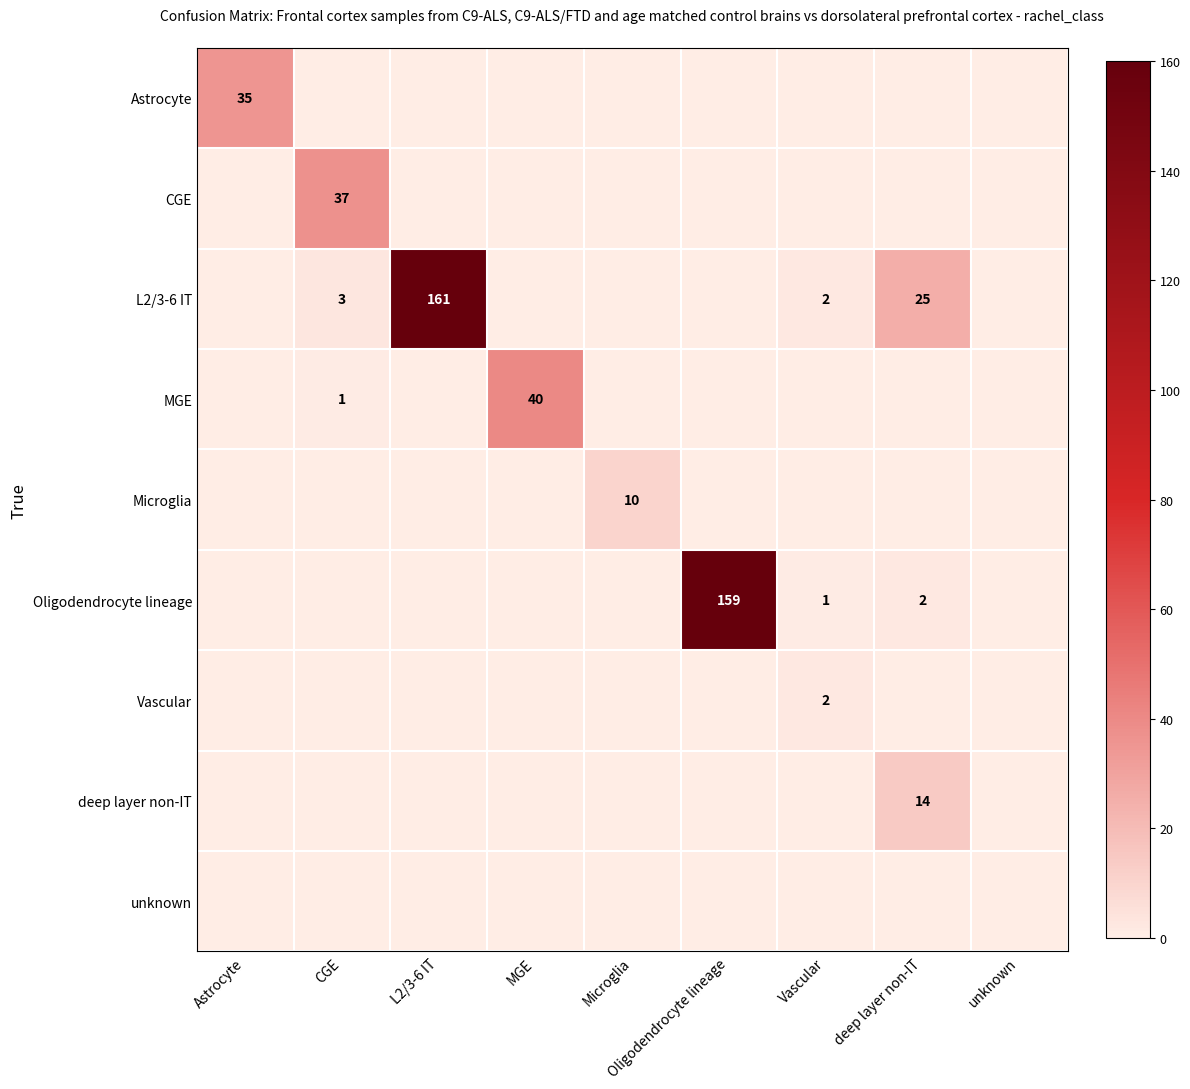

How many Vascular values are between 0 and 1?

8